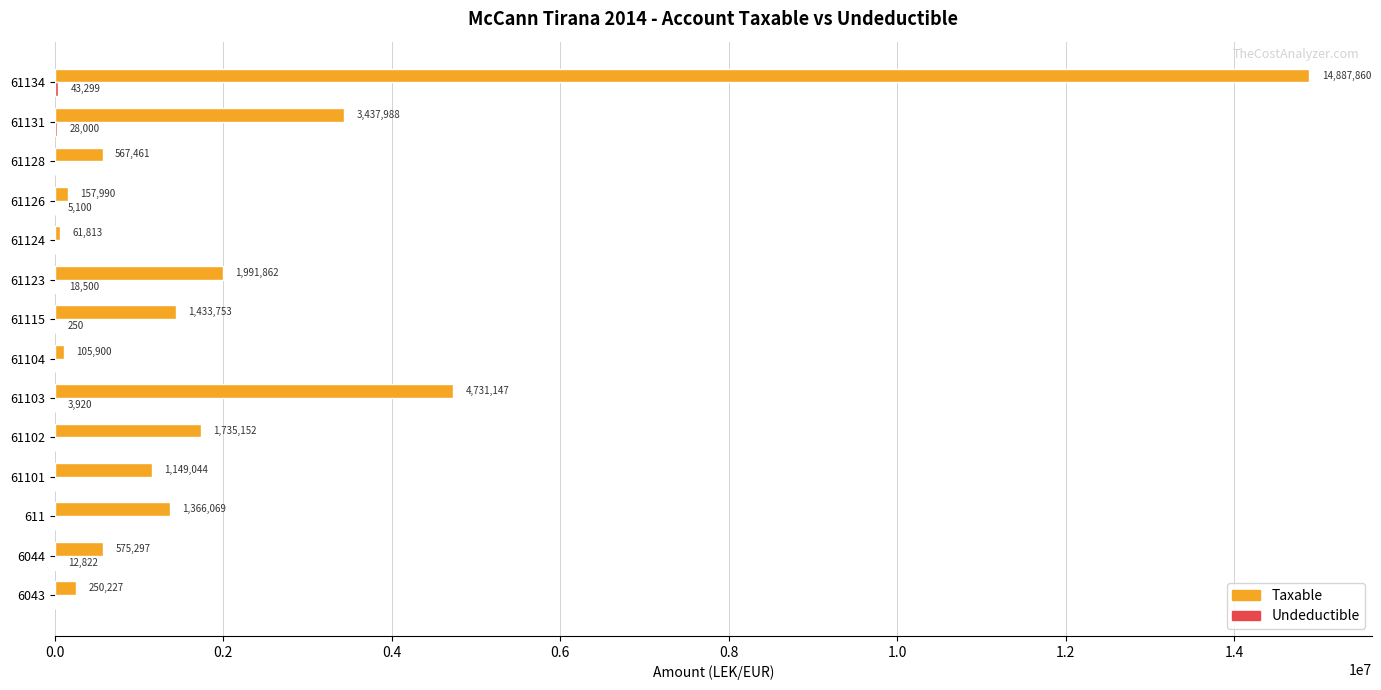

The value of Taxable at 61102 is 1735151.5. True or false?

True